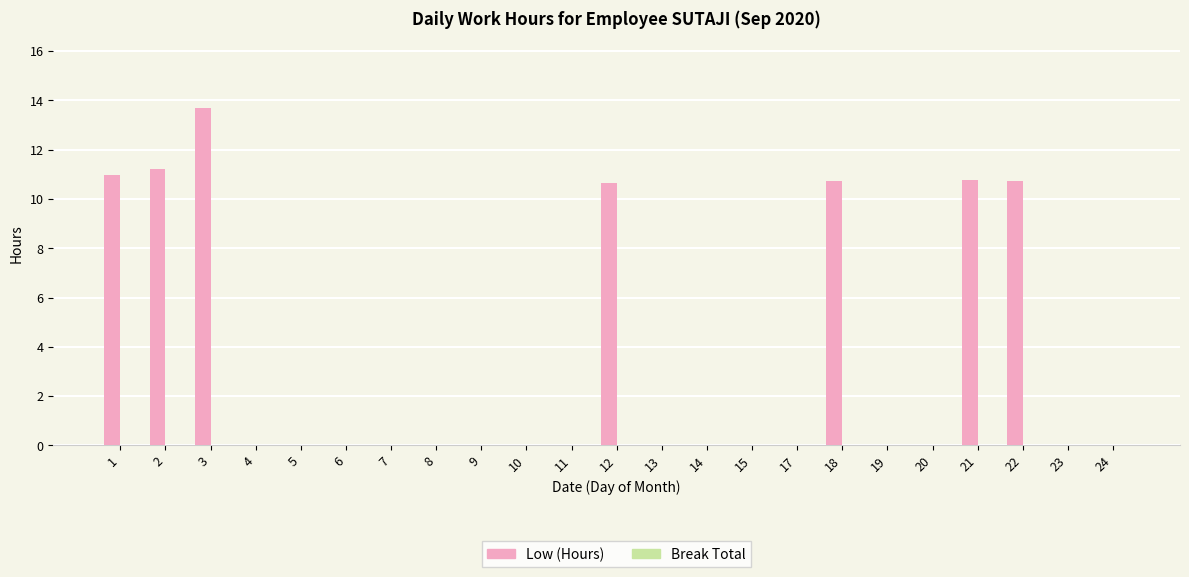

What is the maximum value shown in the chart?

13.7